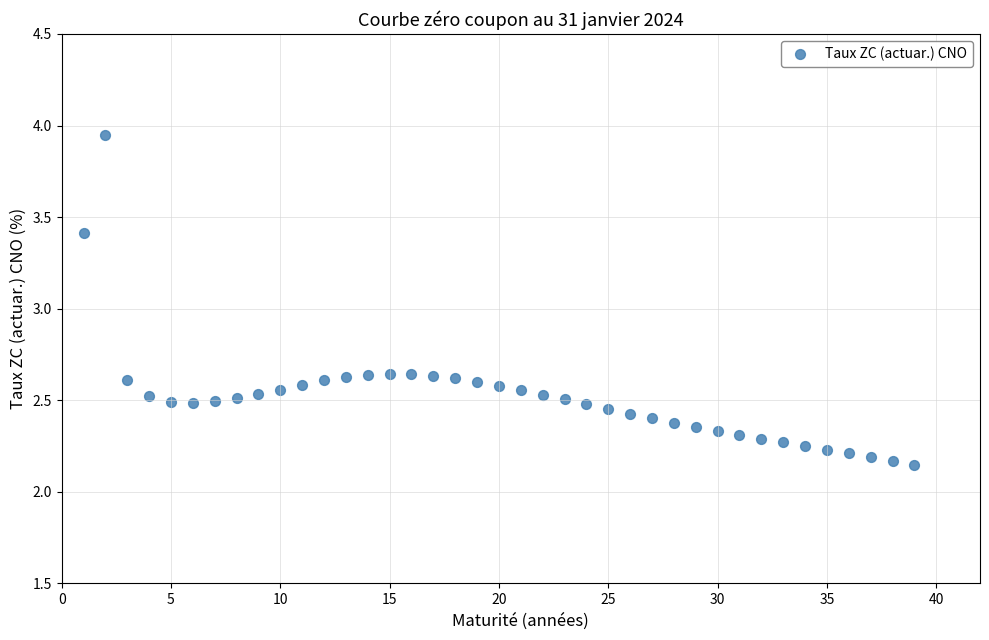

What is the range of Y values (max minus min)?

1.8